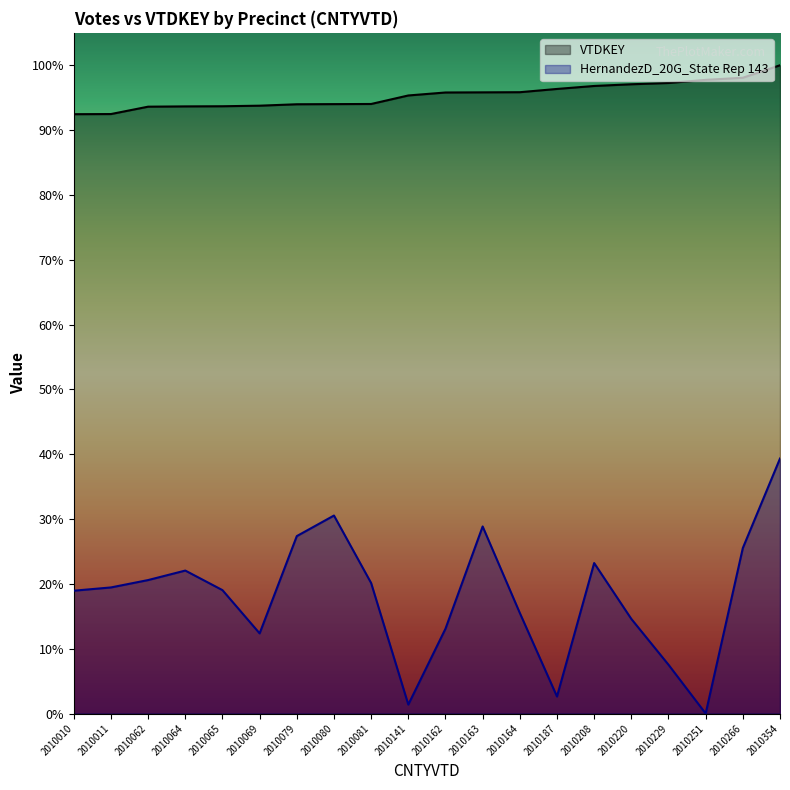

True or false: HernandezD_20G_State Rep 143 and VTDKEY cross at least once.

False